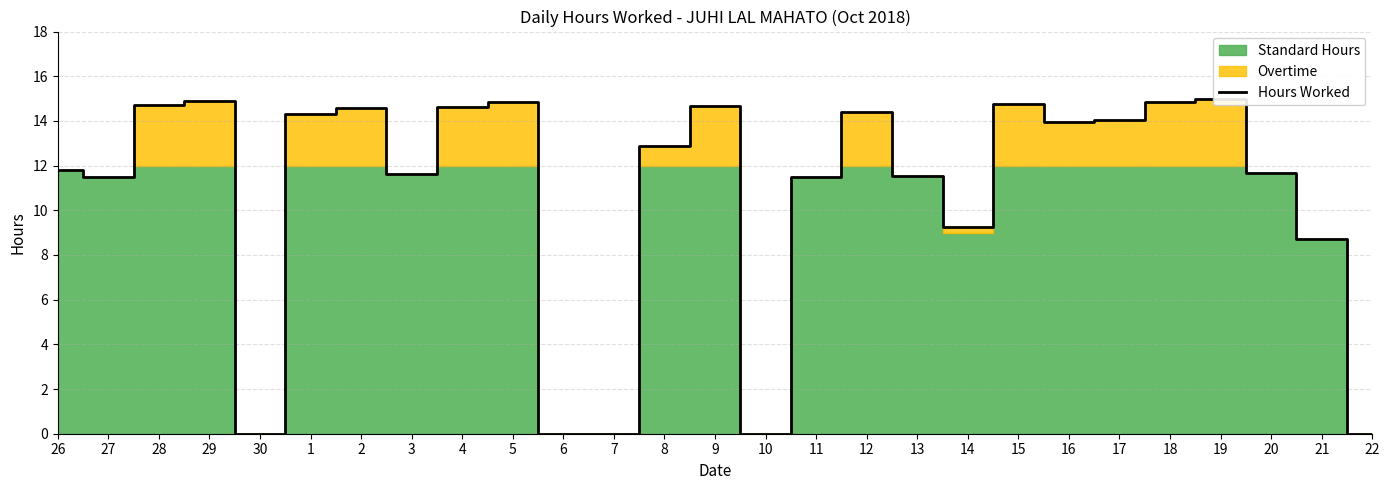

Where is the first local maximum?

29